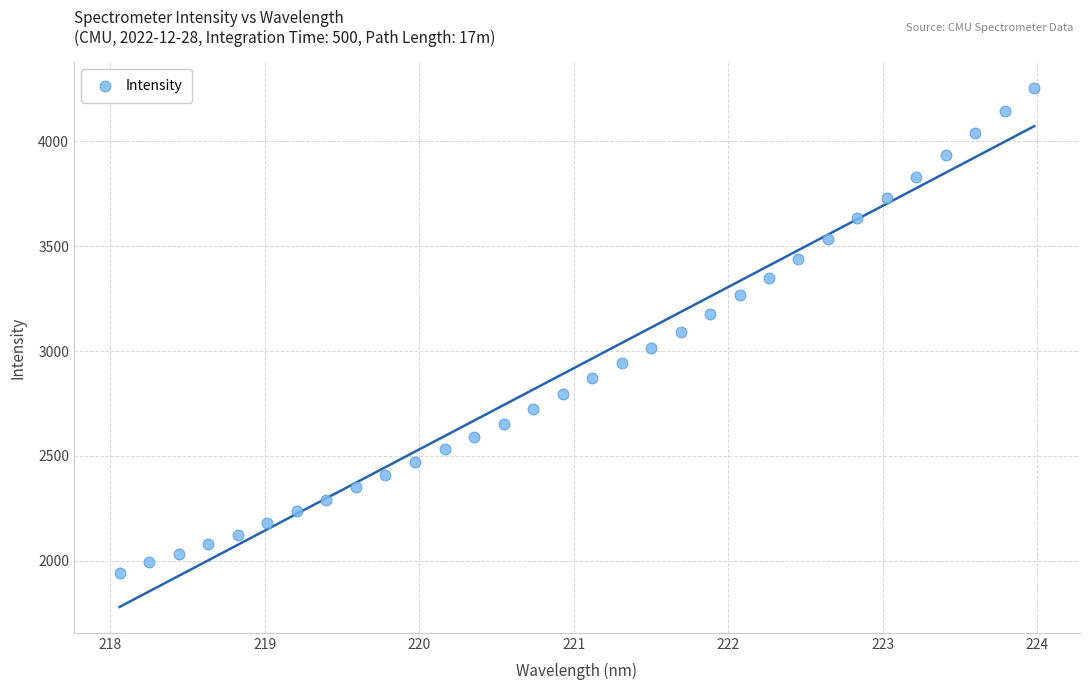

What is the range of Y values (max minus min)?

2308.8